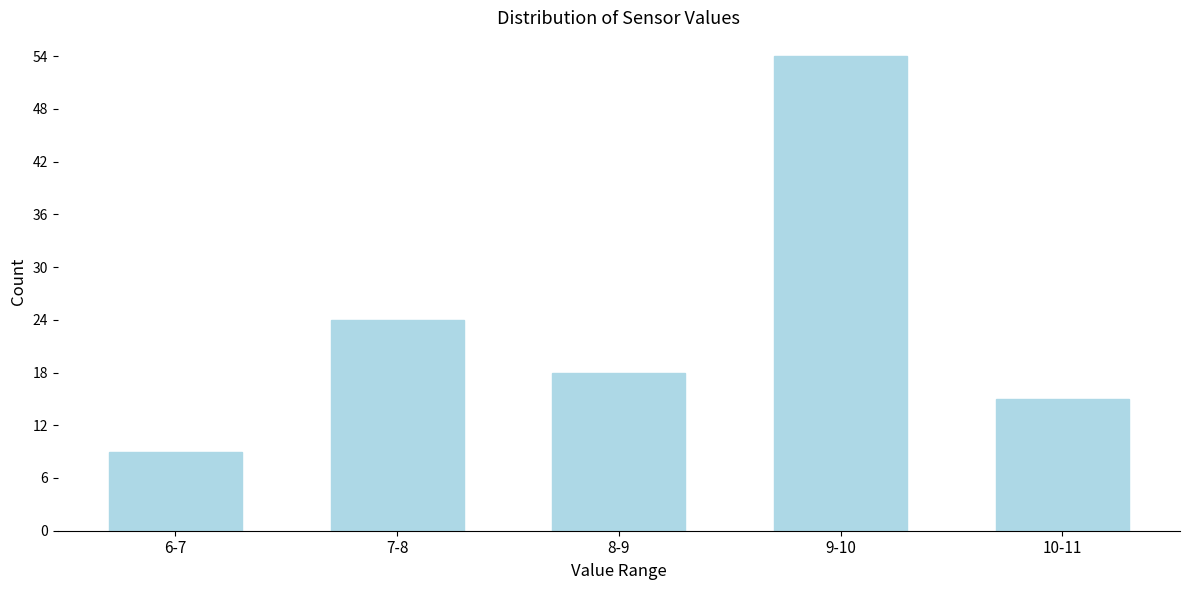

Reading left to right, transcribe all the data shown in this chart.

9	24	18	54	15